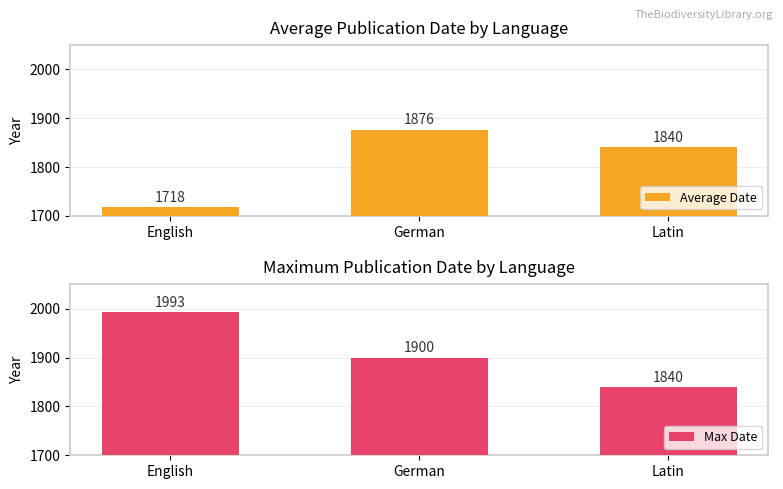

What is the greatest value displayed?

1993.0